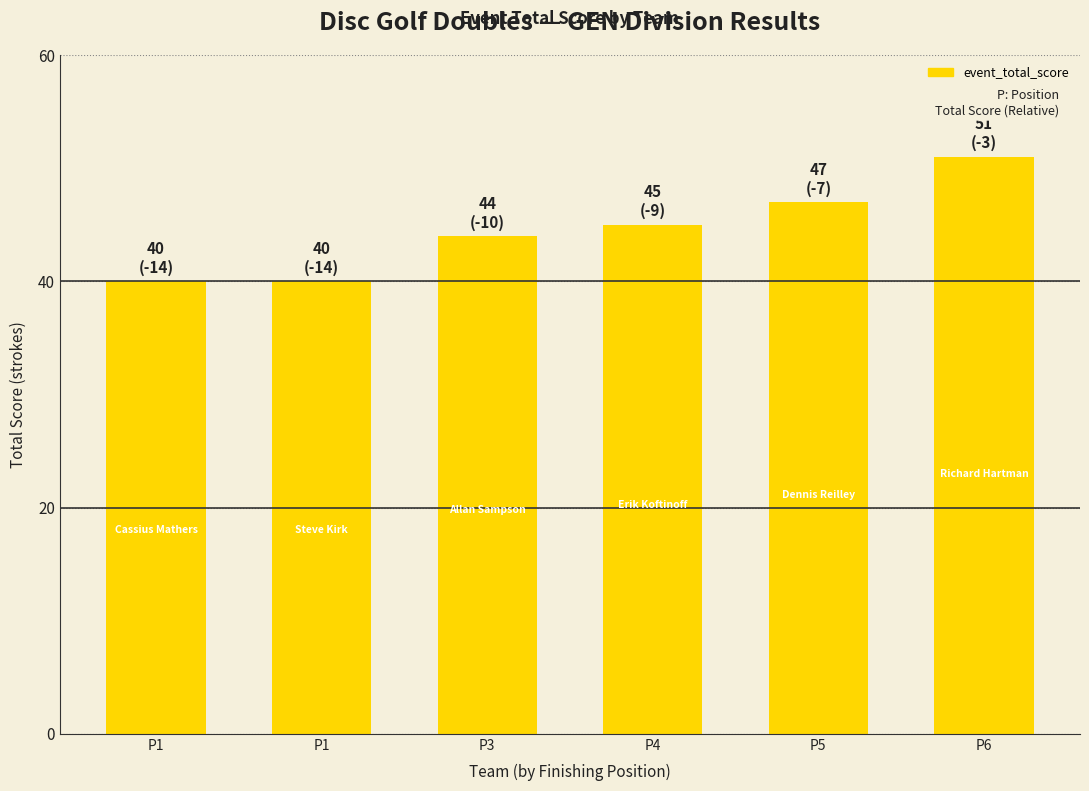

The chart shows a value of 27 at P1. True or false?

False